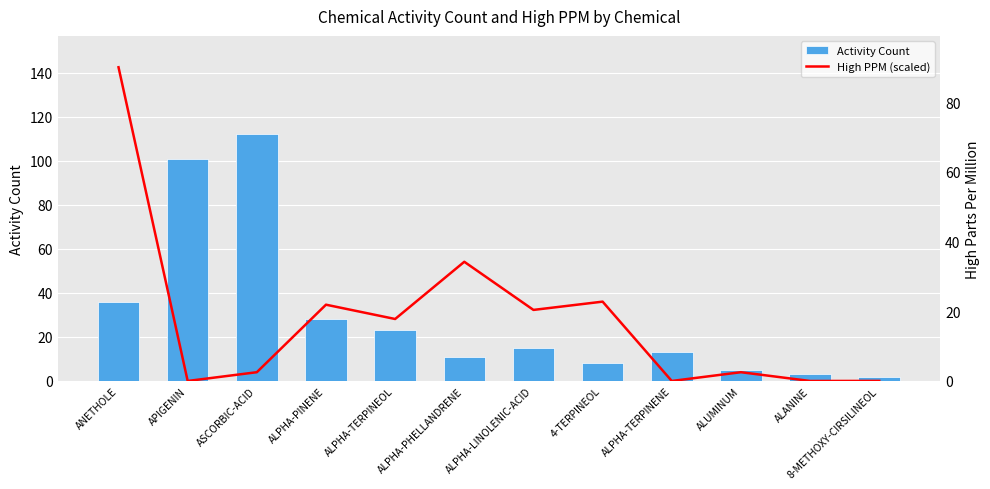

What is the difference between the Activity Count values at ALUMINUM and ALPHA-PHELLANDRENE?

6